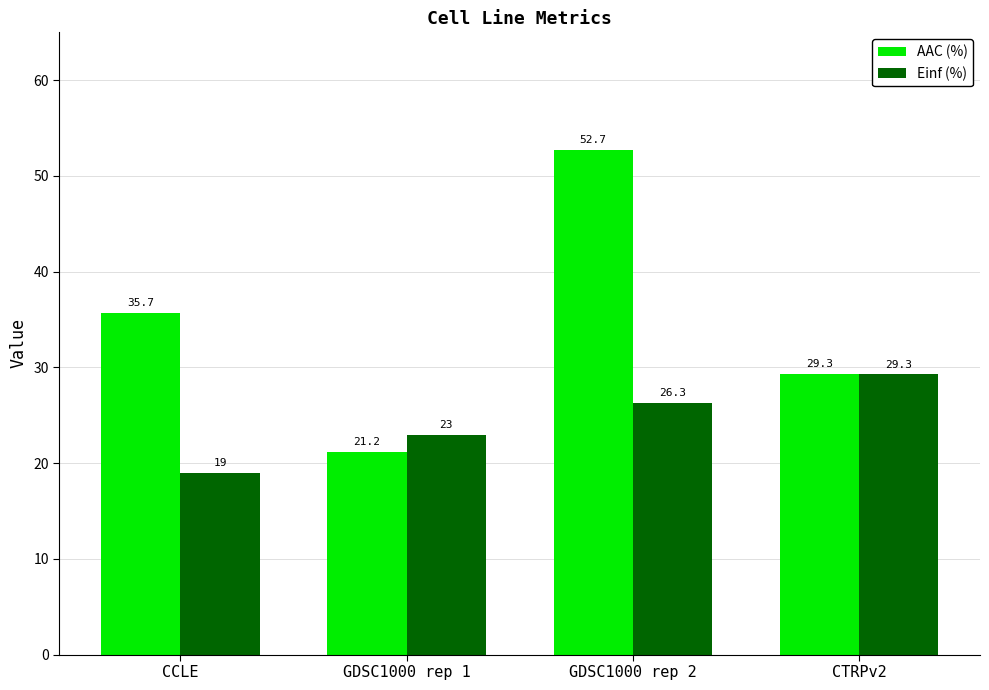

What is the difference between the Einf (%) values at GDSC1000 rep 2 and GDSC1000 rep 1?

3.3